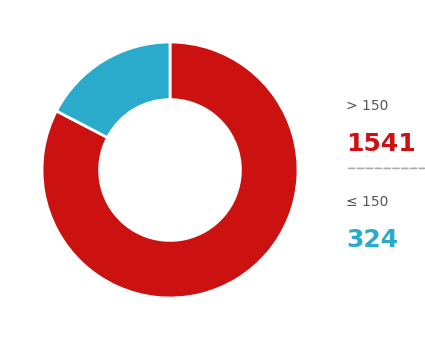

Is there any slice that represents more than half of the pie?

Yes